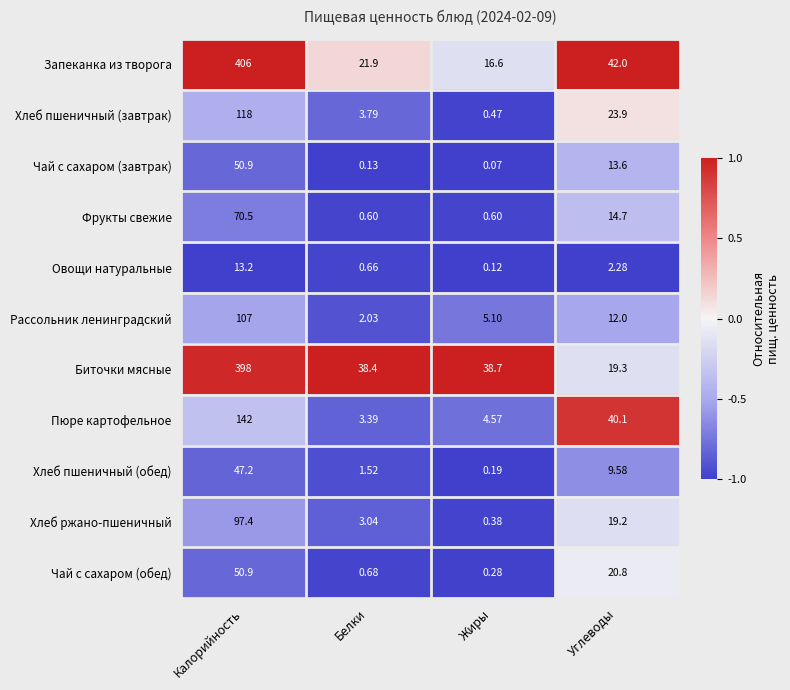

Which series has the largest total across all categories?

Биточки мясные